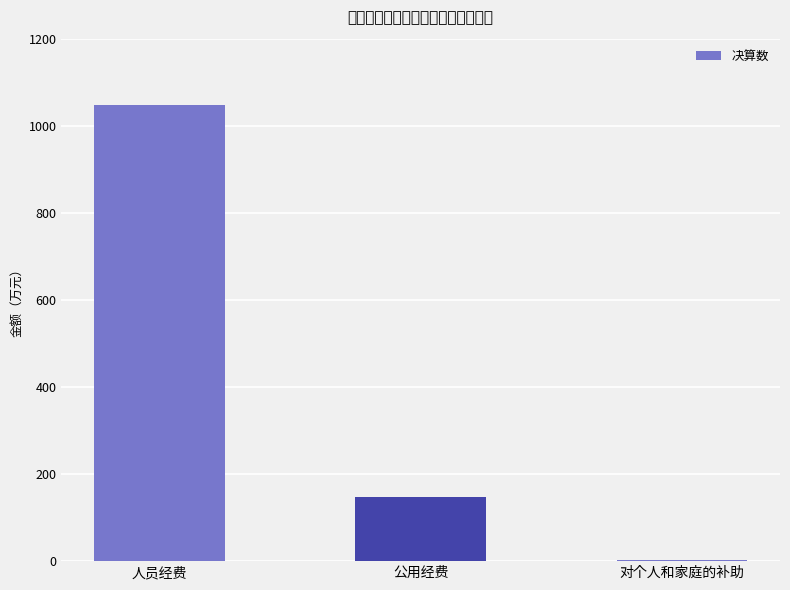

The chart shows a value of 6062387.7 at 人员经费. True or false?

False